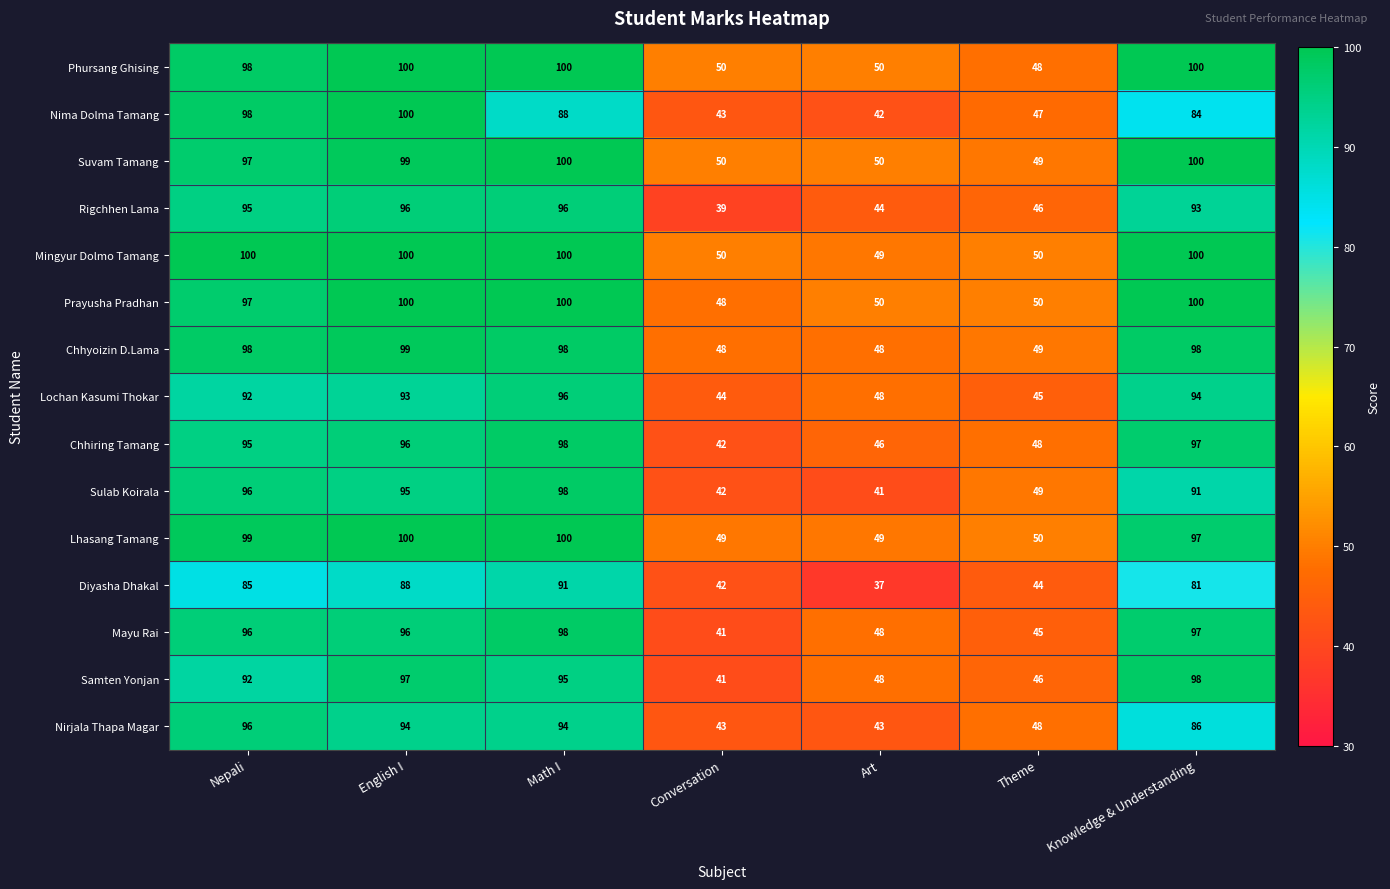

What is the difference between the highest and lowest values at Art?

13